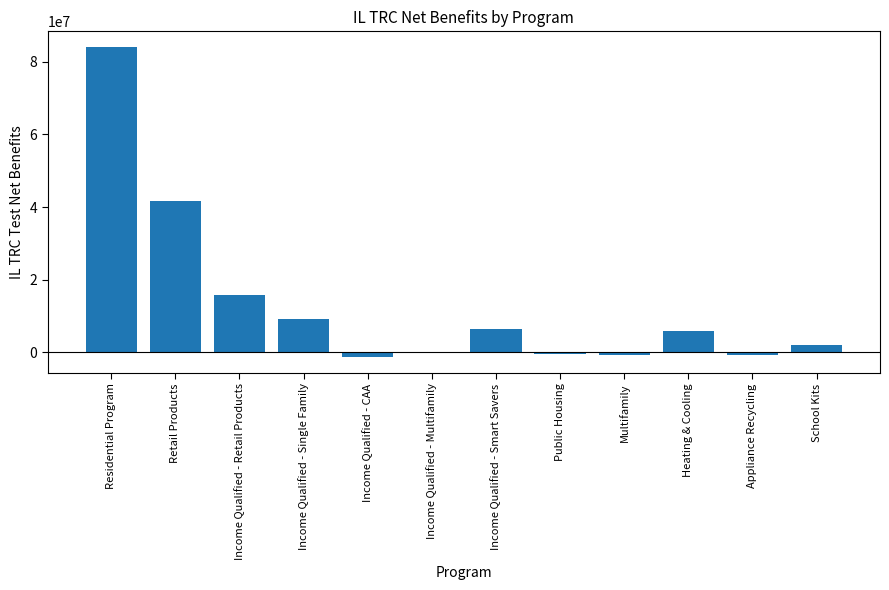

What is the maximum value shown in the chart?

84092339.4